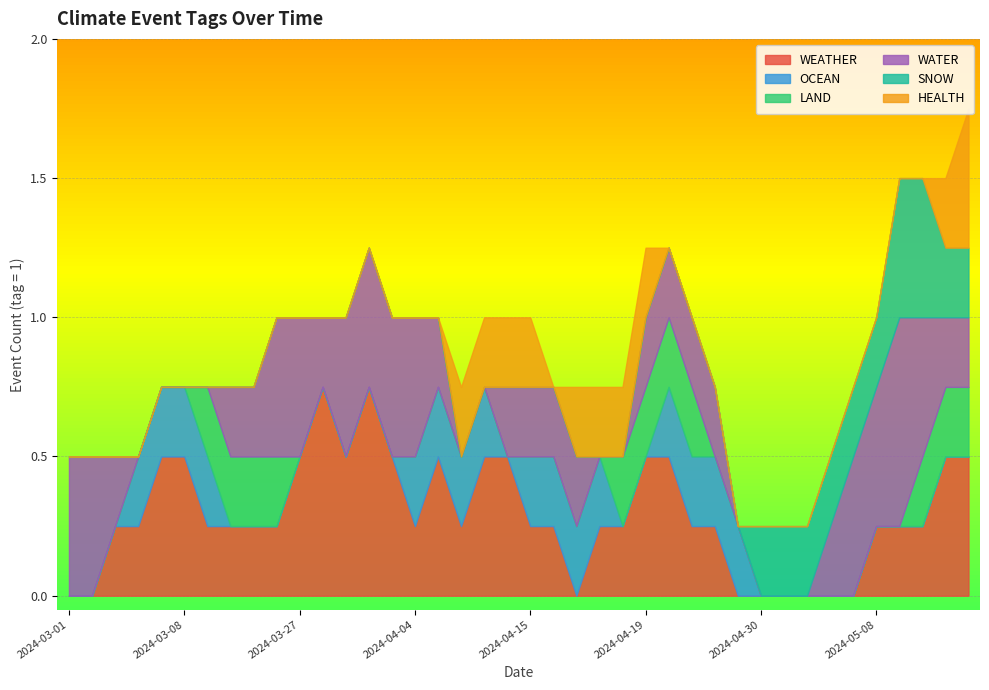

How many lines are shown in the chart?

6